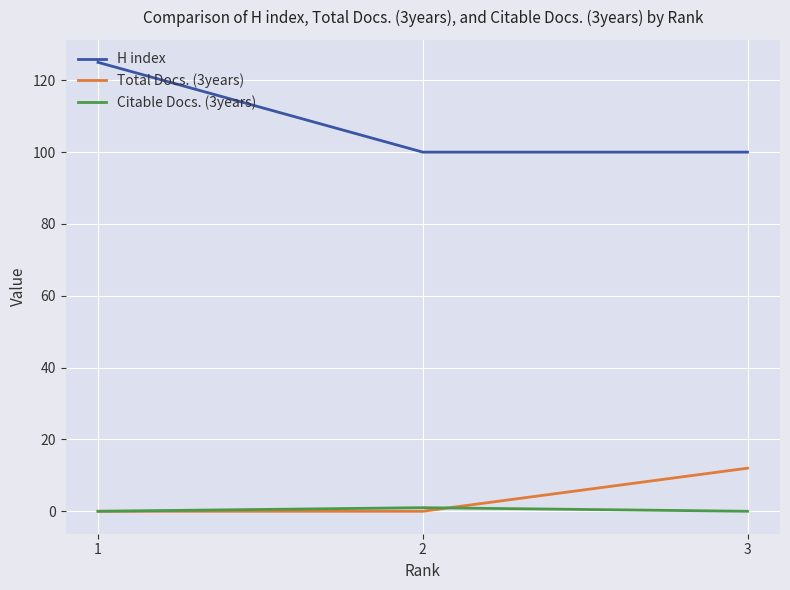

What is the maximum value shown in the chart?

125